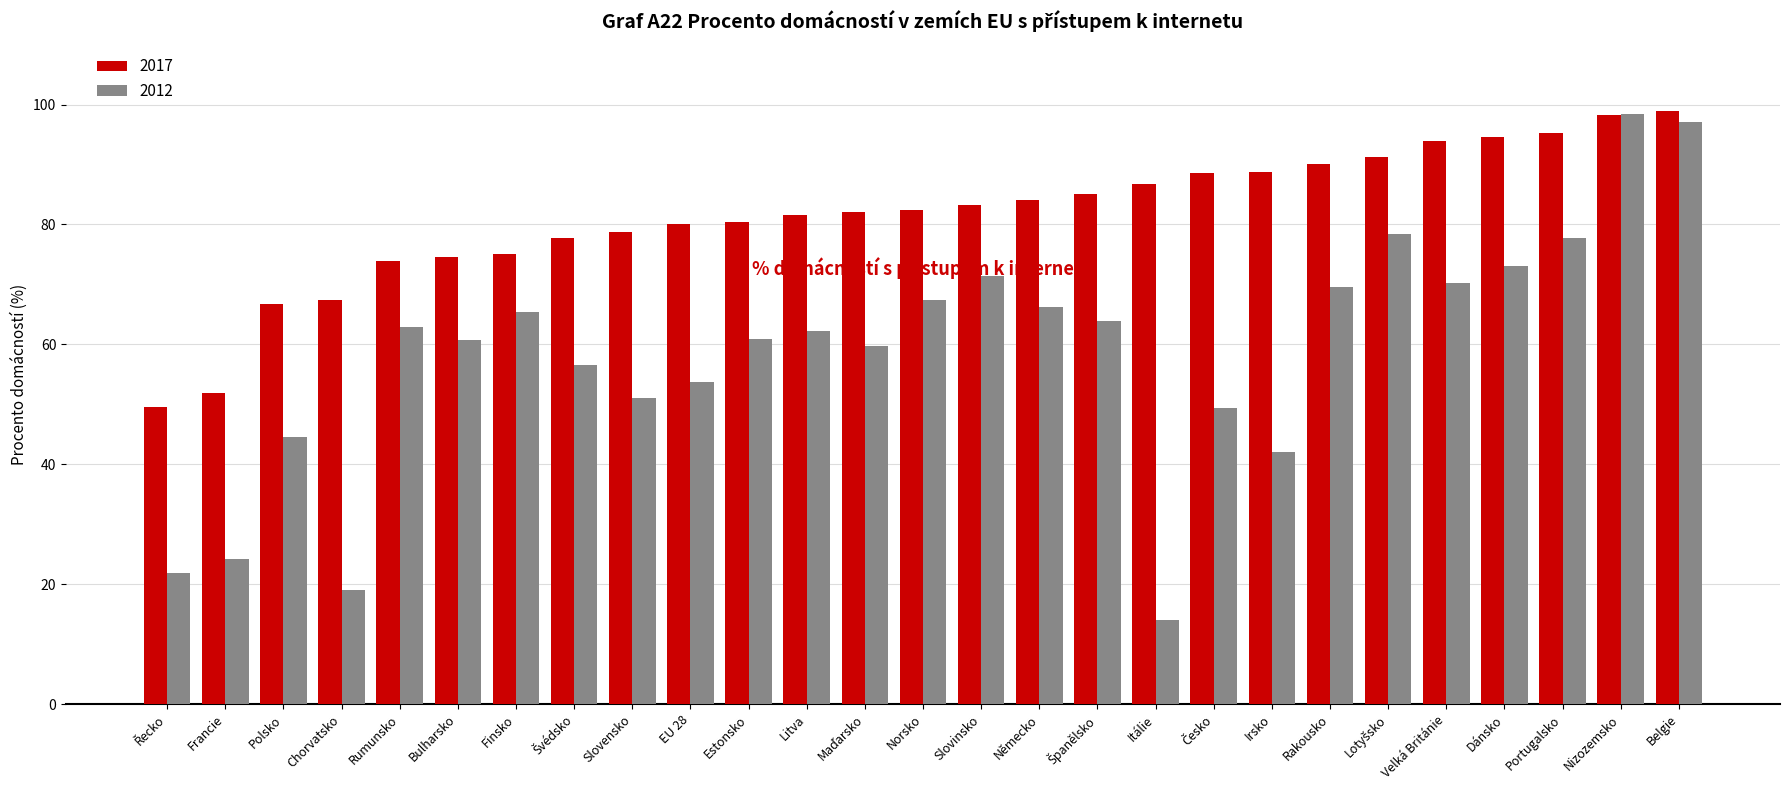

Does the chart contain stacked bars?

No